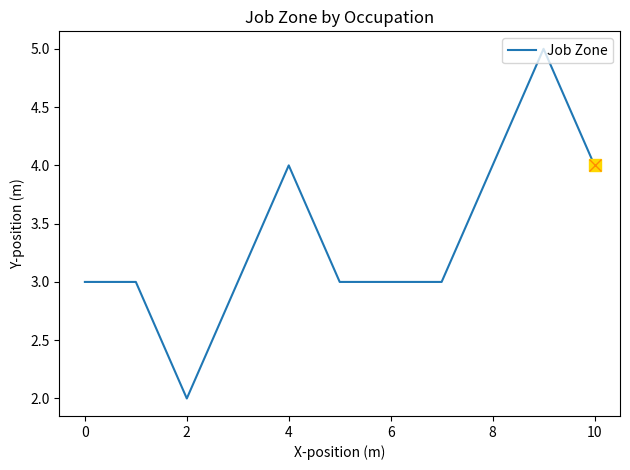

What is the greatest value displayed?

5